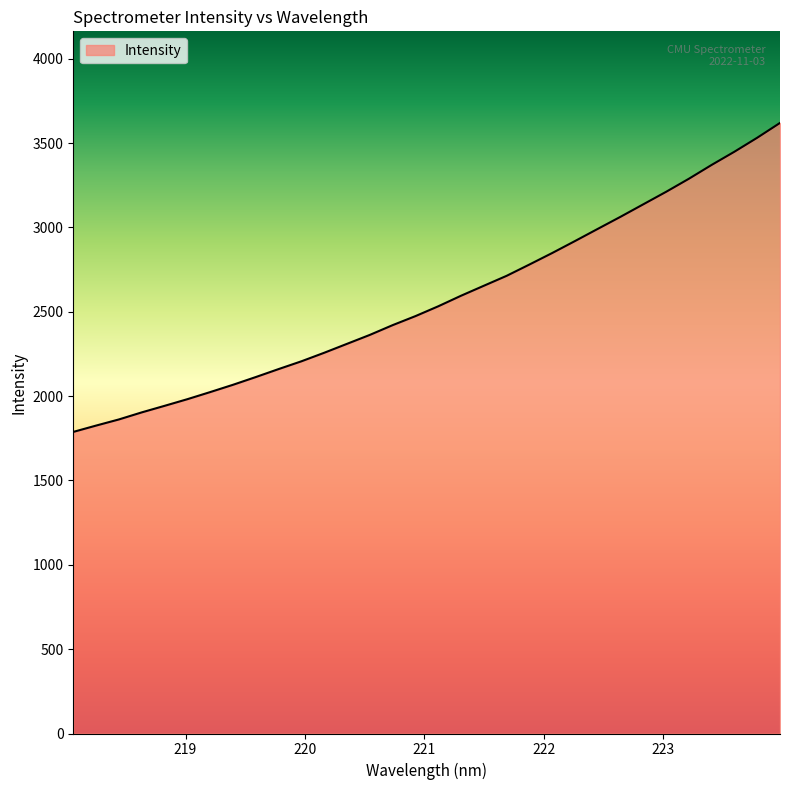

What is the smallest value displayed?

1788.1